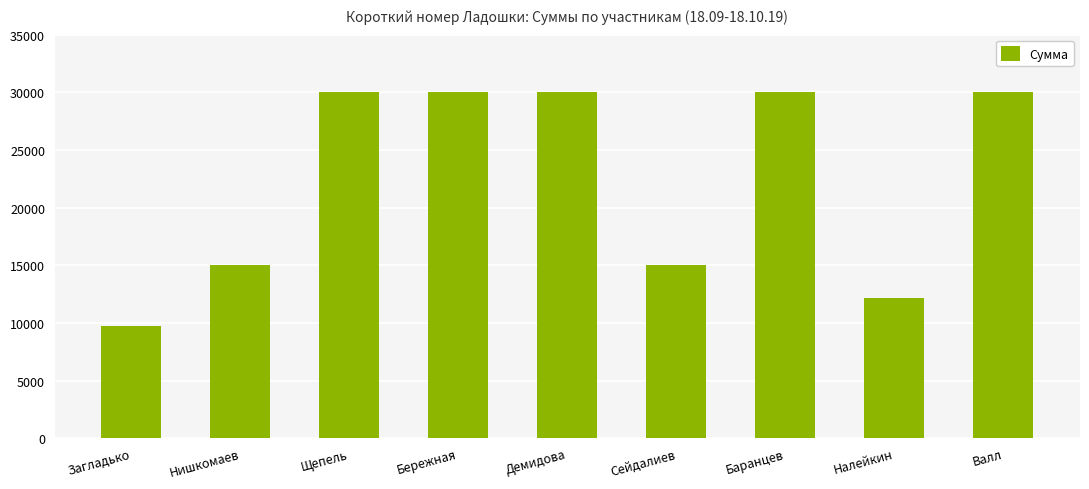

Reading right to left, list all the values displayed in this chart.

Валл=30000	Налейкин=12200	Баранцев=30000	Сейдалиев=15000	Демидова=30000	Бережная=30000	Щепель=30000	Нишкомаев=15000	Загладько=9763